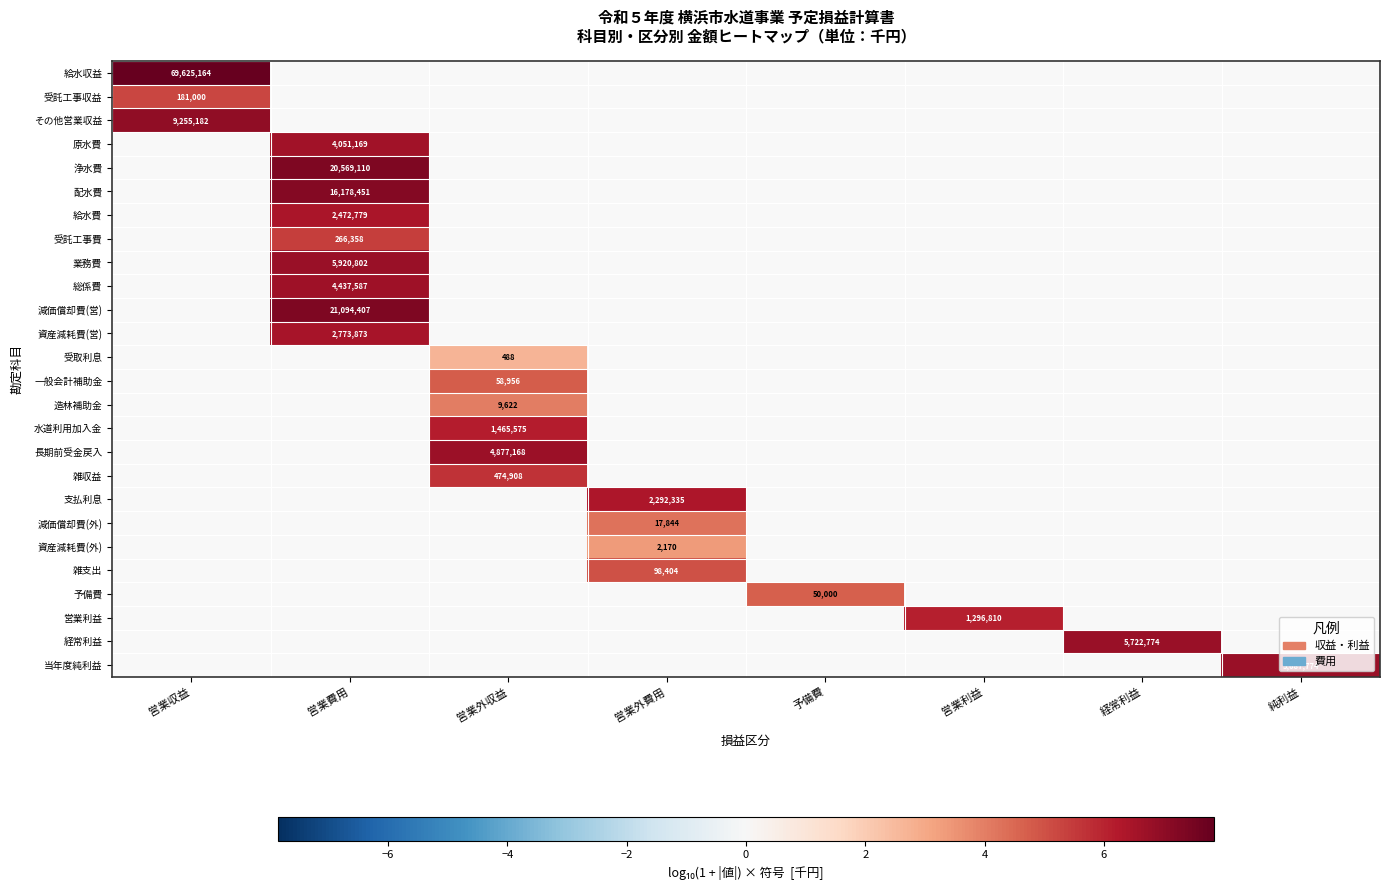

Which label corresponds to the smallest value in the chart?

営業外収益